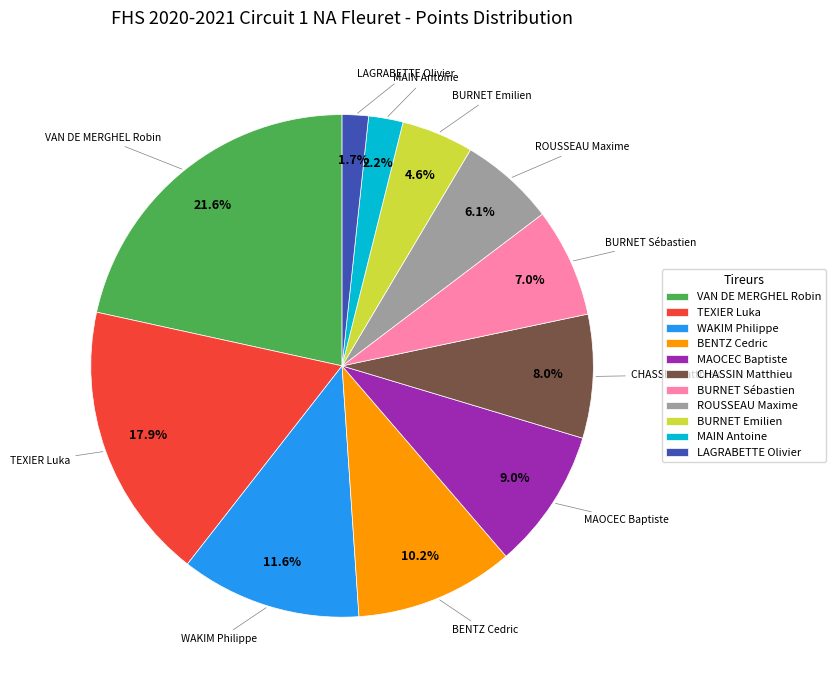

Count the number of slices in the pie.

11